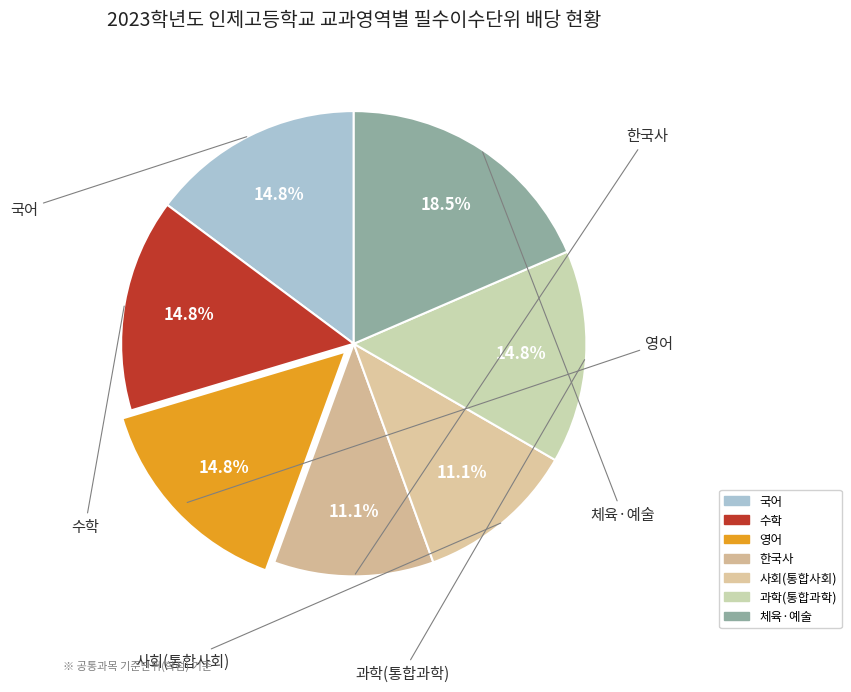

How many slices are in this pie chart?

7